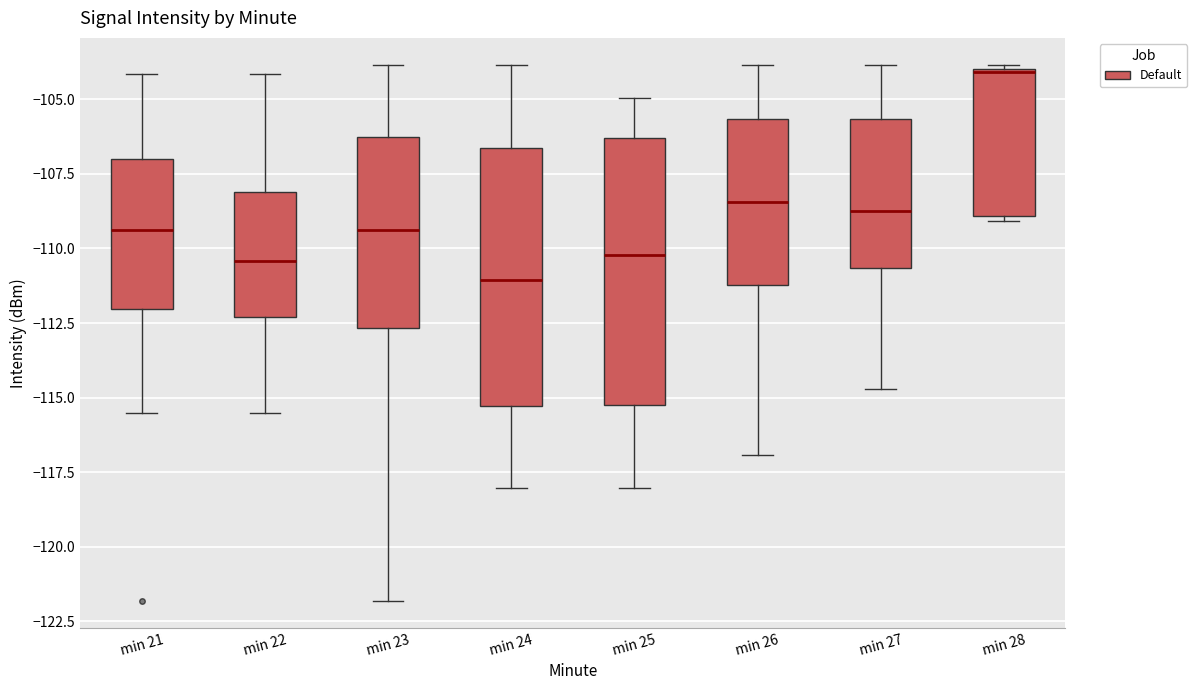

Which box's median line is the highest?

min 28